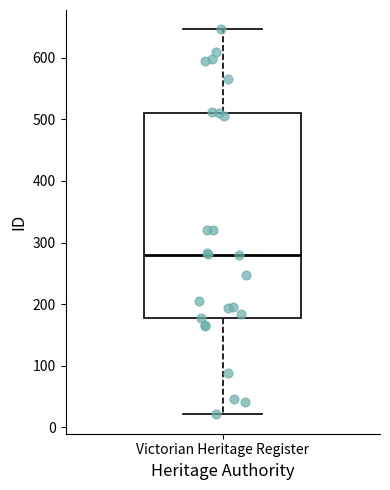

Transcribe this box plot: give where the median line is, the range the box spans, and where the two whiskers end, as read against the y-axis. The values are not printed on the chart, so give them approximately, as read against the axis.

median 280, box 180 to 510, whiskers 20 to 650